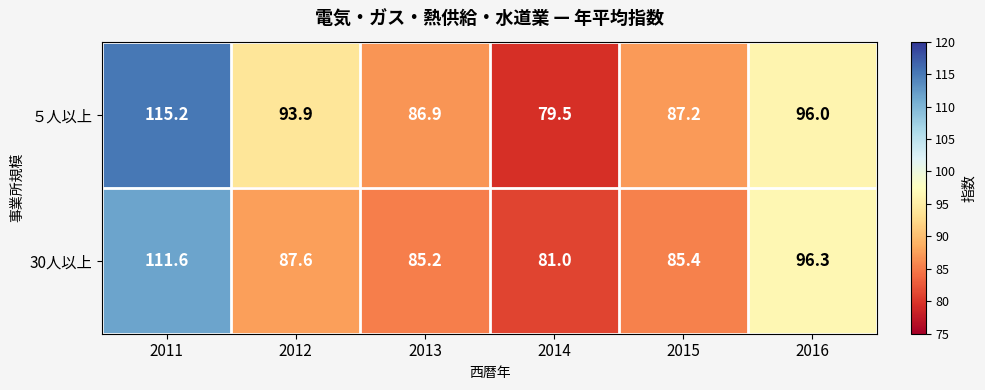

What is the lowest value of the ５人以上 series?

79.5